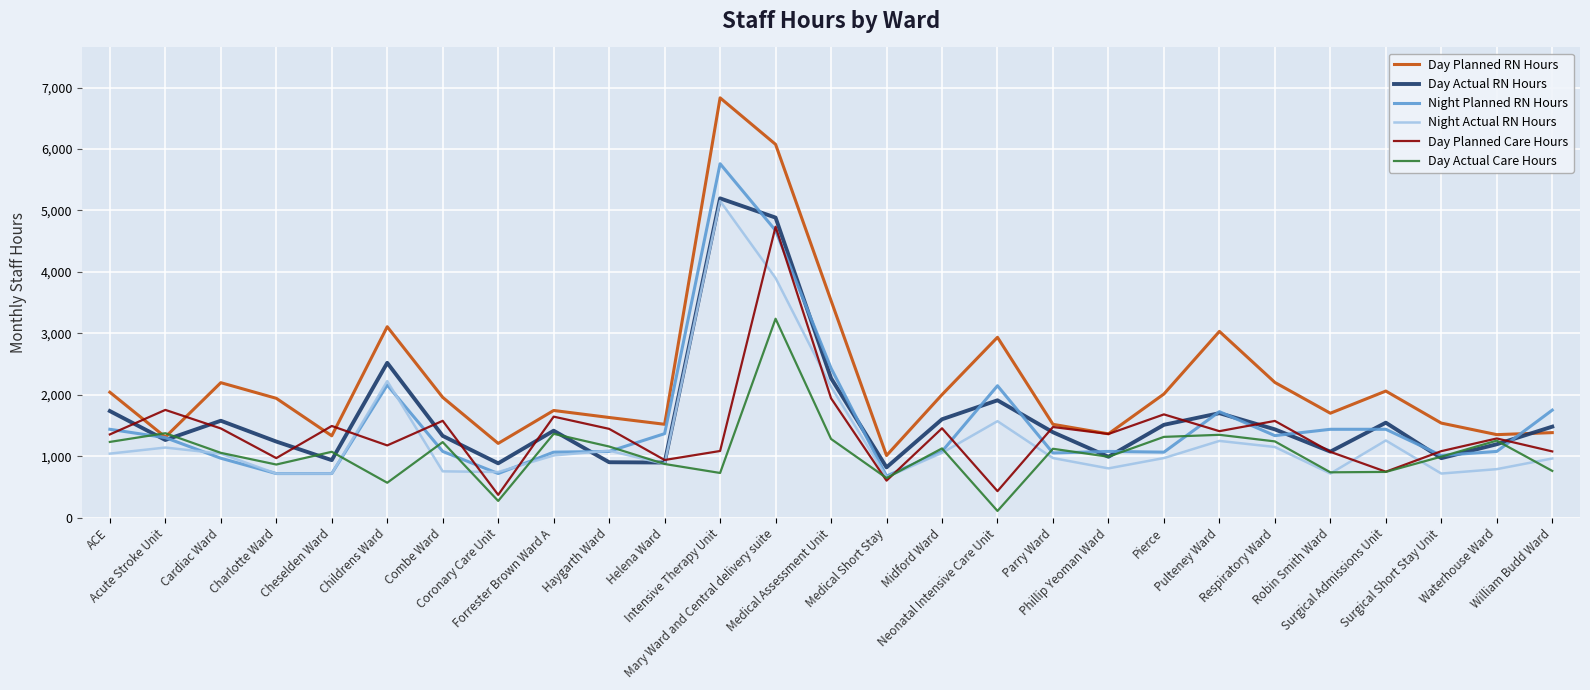

What is the difference between the highest and lowest values at Charlotte Ward?

1224.5